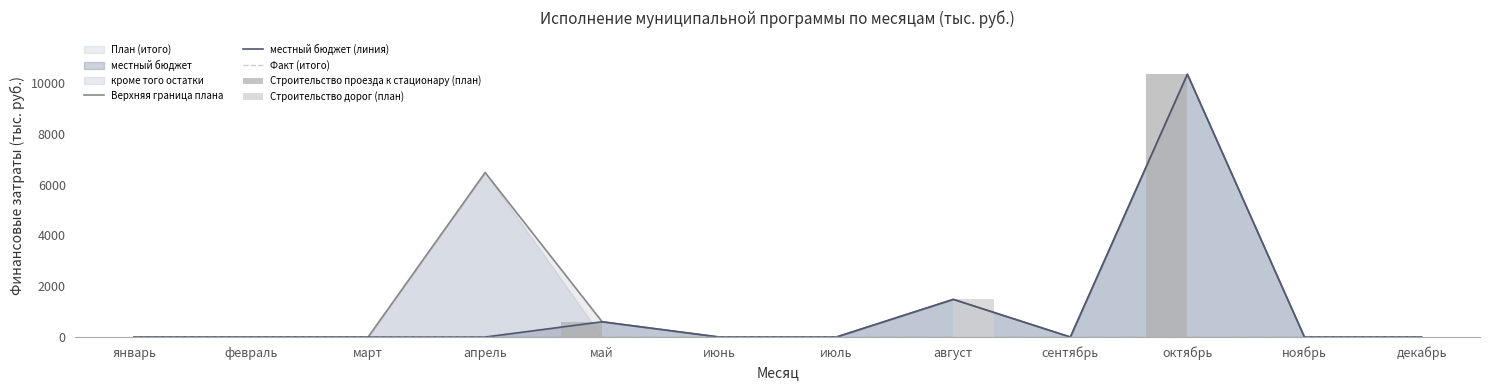

At which label is Строительство проезда к стационару (план) closest to 5174?

май